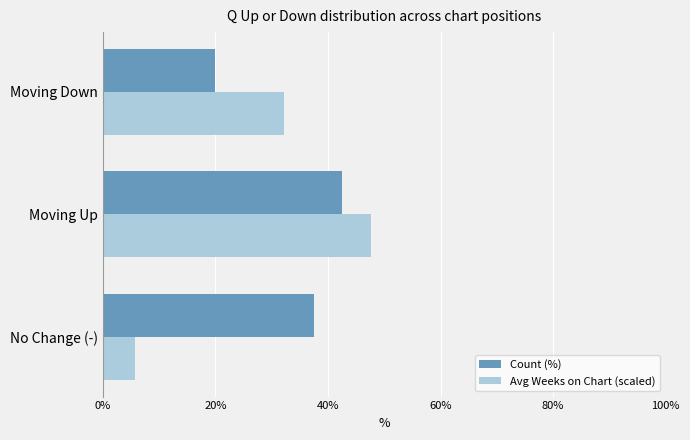

What is the lowest value of the Avg Weeks on Chart (scaled) series?

5.8